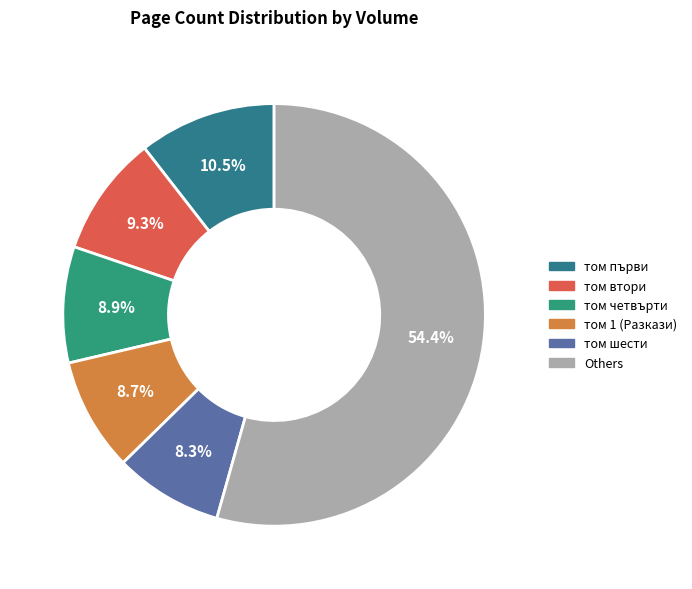

How many slices are in this pie chart?

6